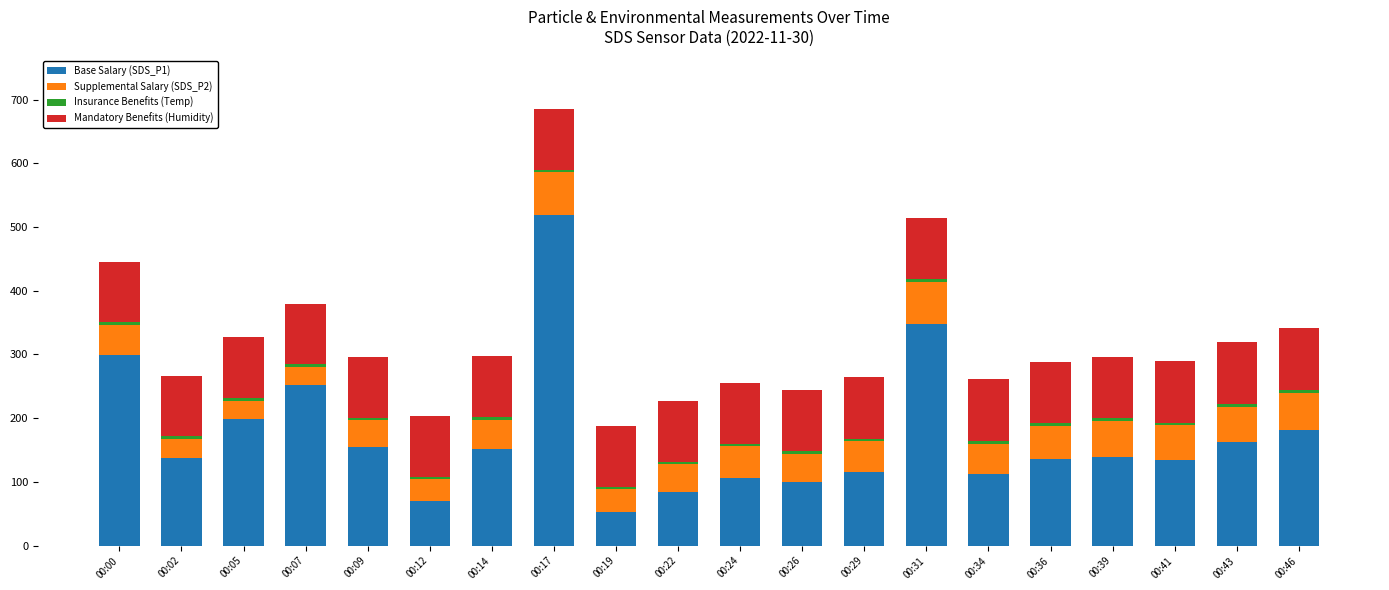

At which label does Base Salary (SDS_P1) reach its peak?

00:17